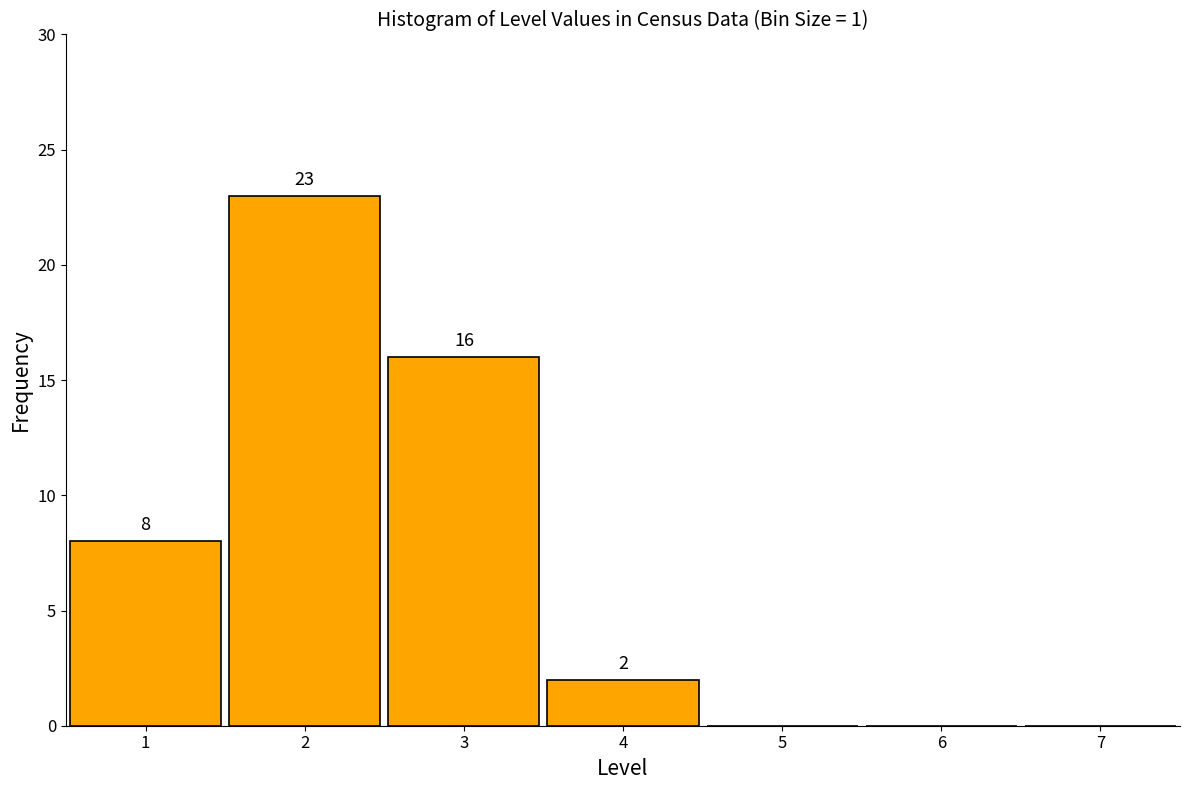

Reading right to left, transcribe all the data shown in this chart.

7=0	6=0	5=0	4=2	3=16	2=23	1=8